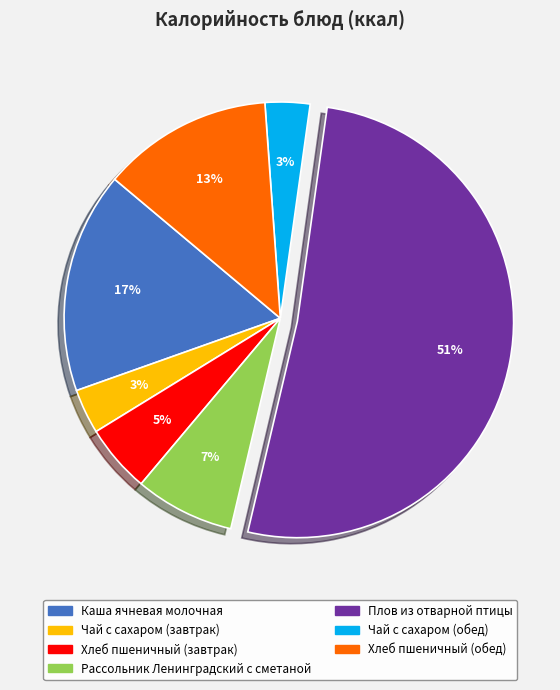

Is it true that Плов из отварной птицы is 66% of the pie?

False